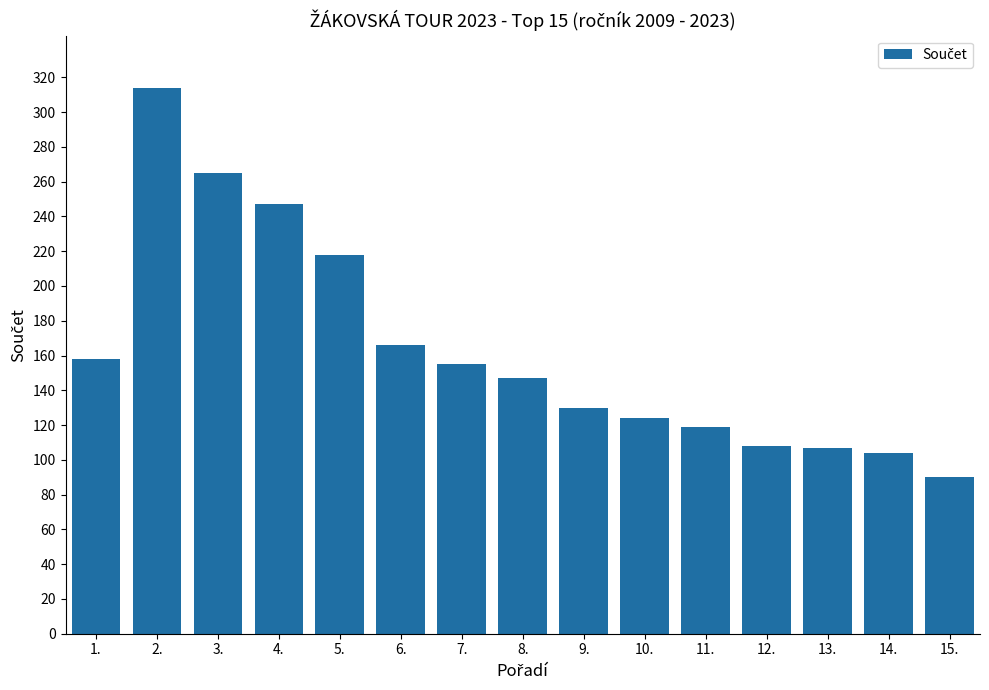

The value at 14. is 104. True or false?

True